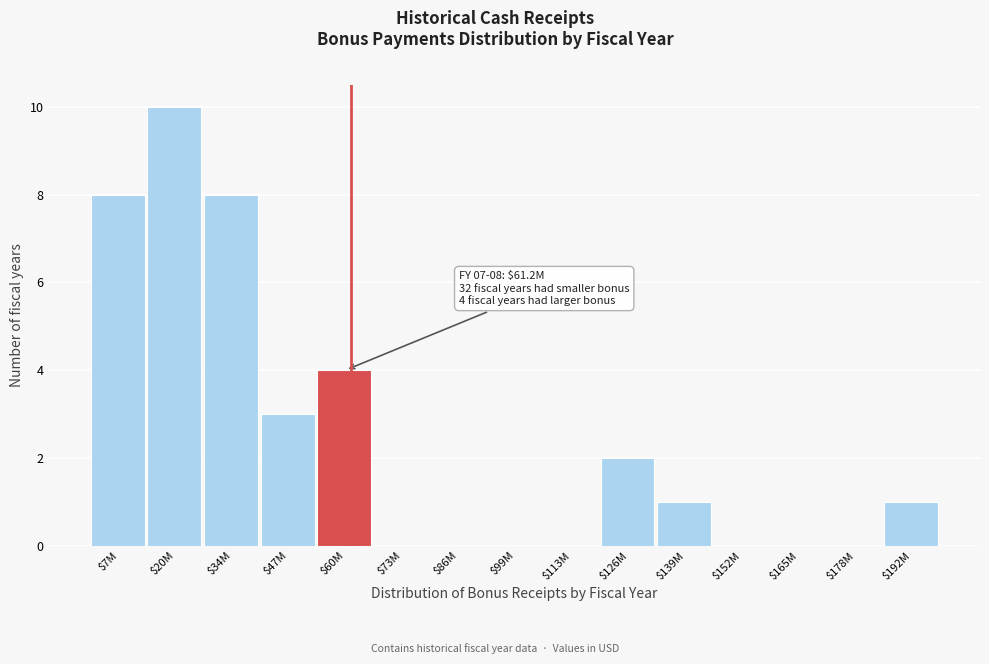

The chart shows a value of 1 at $60M. True or false?

False